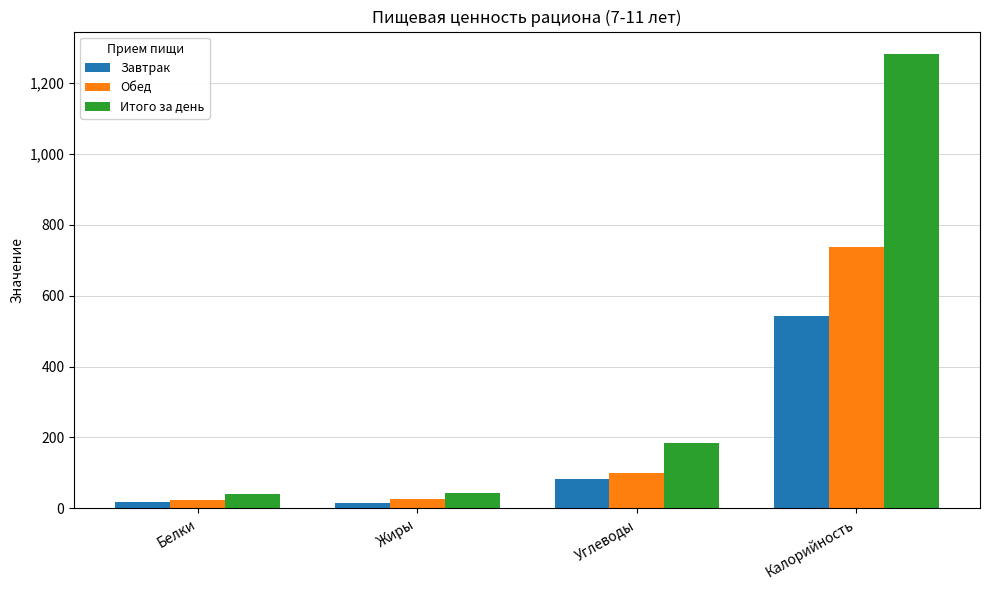

What is the average value of the Завтрак series?

164.9